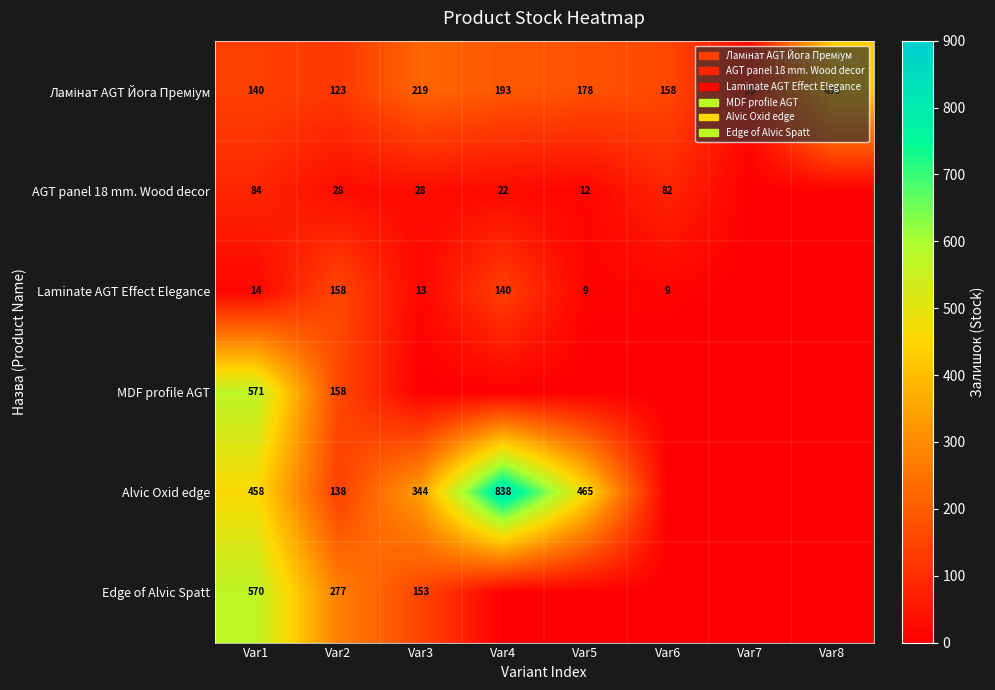

The AGT panel 18 mm. Wood decor series shows 84 at Var1. True or false?

True